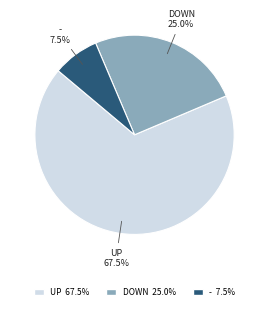

Which slice is the largest?

UP